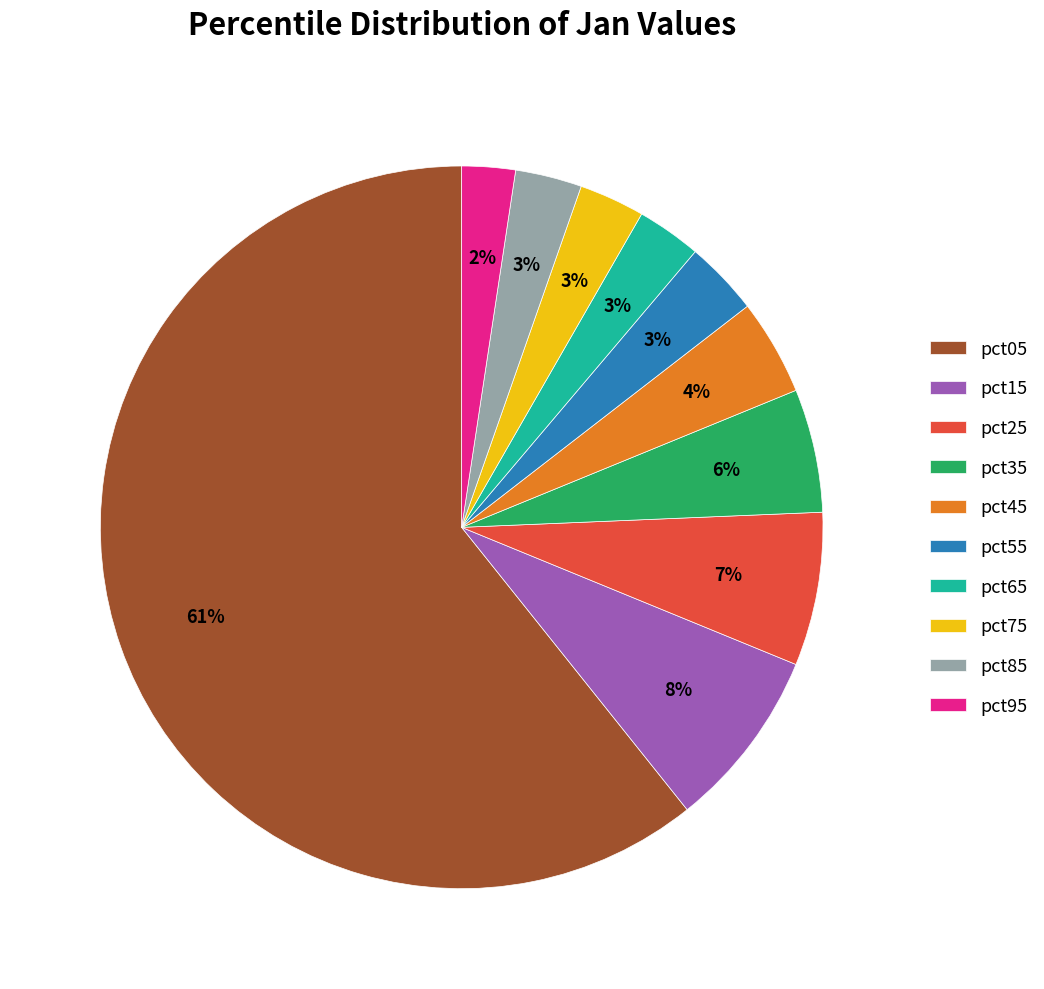

Between pct35 and pct85, which is larger?

pct35